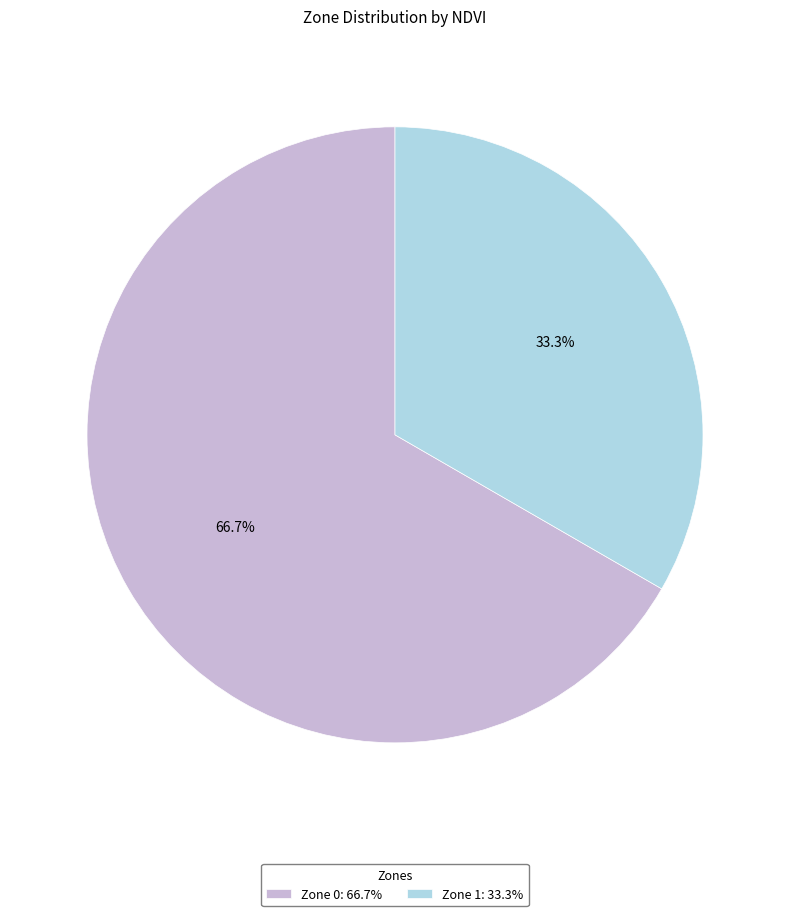

Is it true that Zone 1 is 33% of the pie?

True